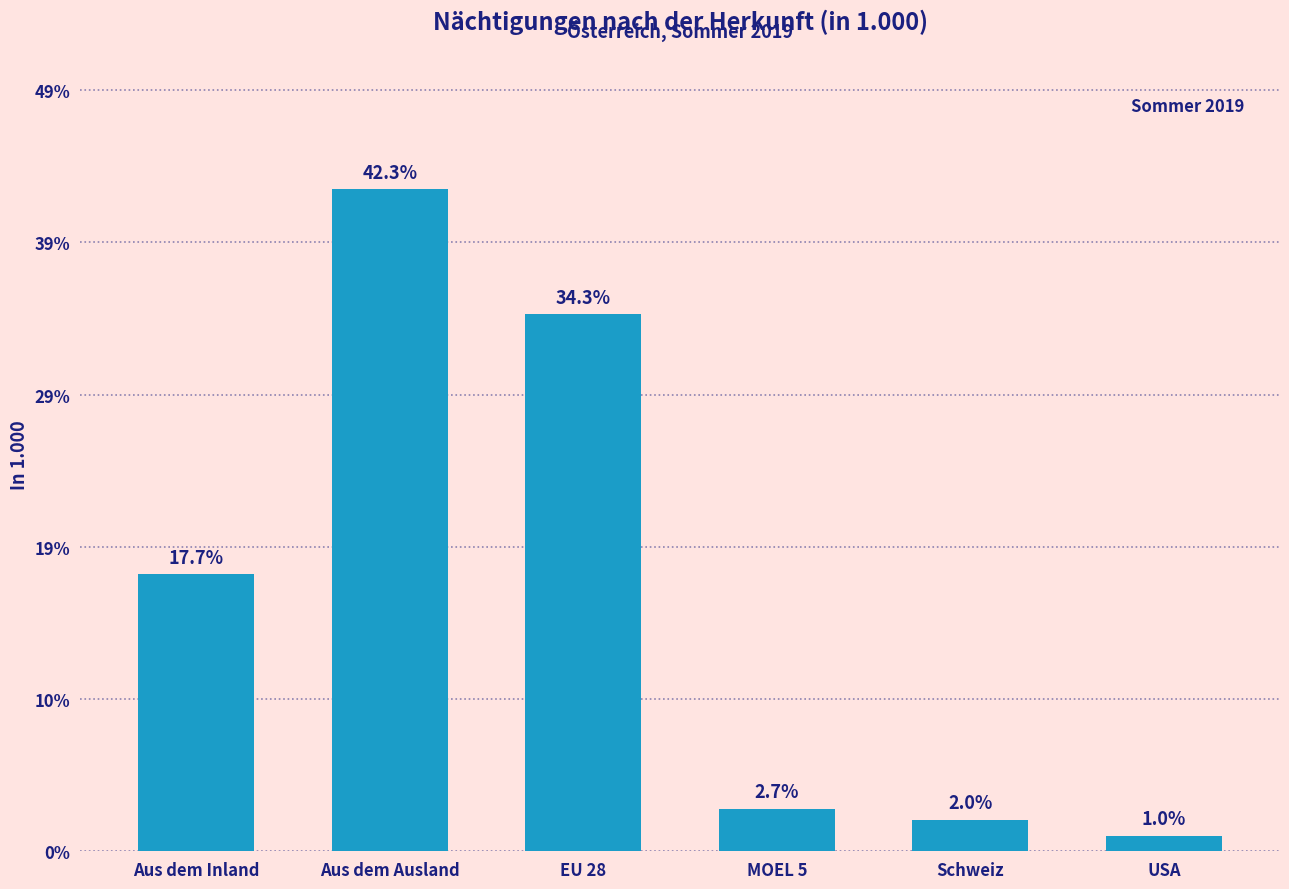

Does the chart contain stacked bars?

No